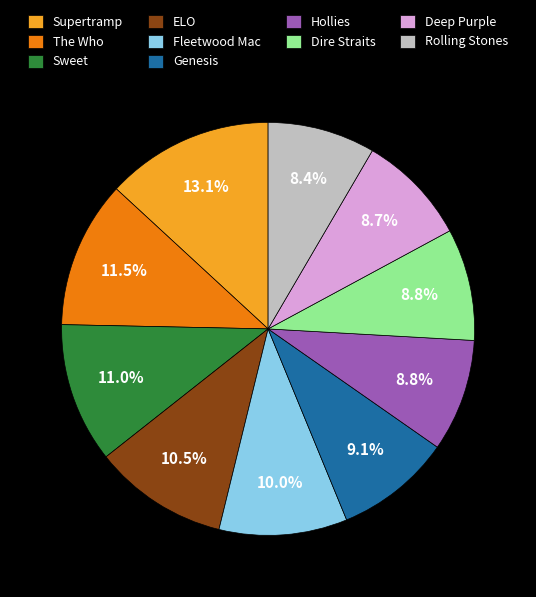

What percentage is NOT represented by Sweet?

89.0%